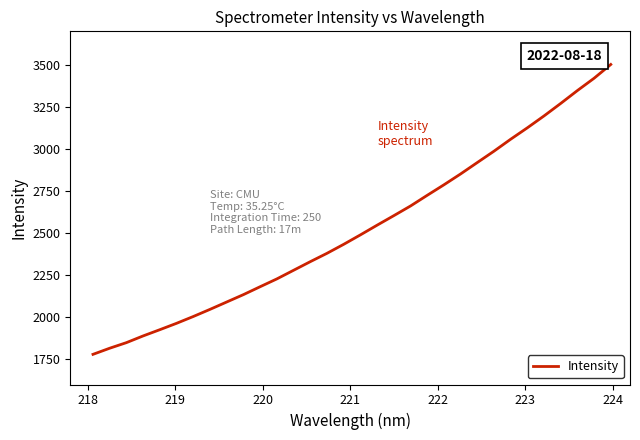

What is the smallest value displayed?

1779.3